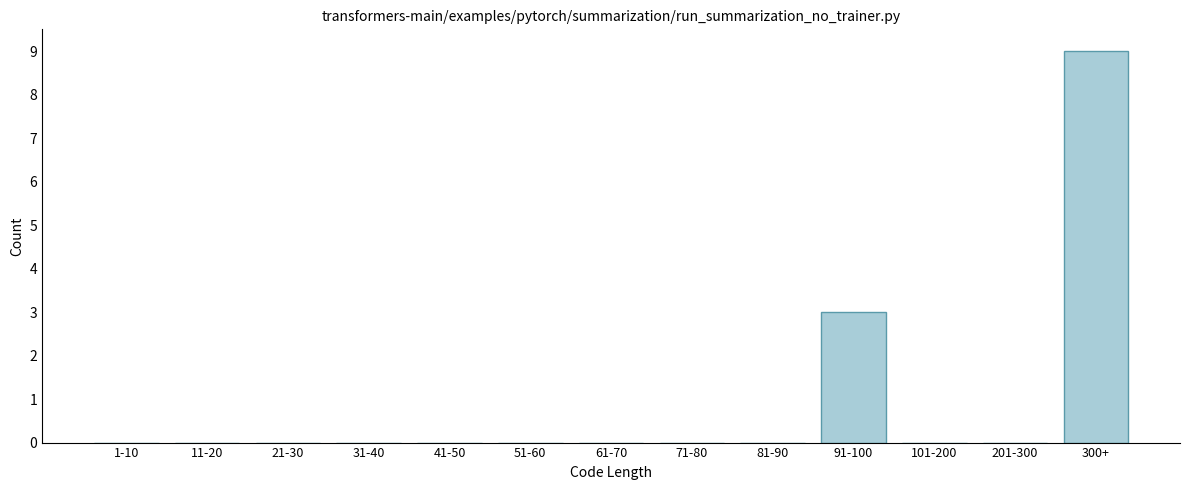

Reading left to right, extract all data points from this chart.

1-10=0	11-20=0	21-30=0	31-40=0	41-50=0	51-60=0	61-70=0	71-80=0	81-90=0	91-100=3	101-200=0	201-300=0	300+=9